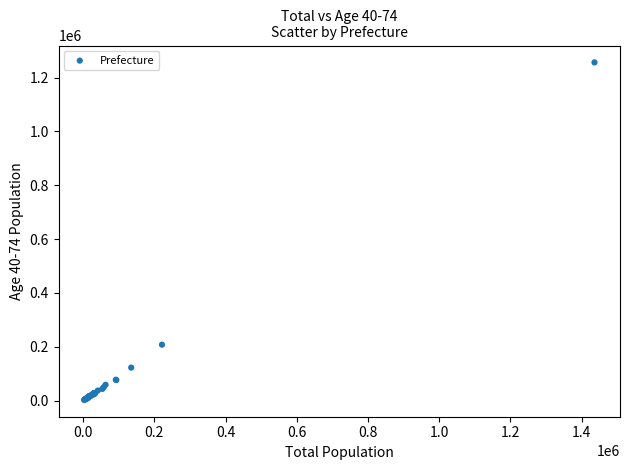

What Y value in the scatter plot is closest to 629369?

207580